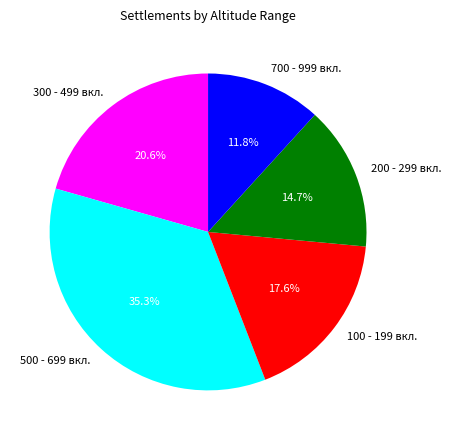

What is the smallest slice in the pie chart?

700 - 999 вкл.